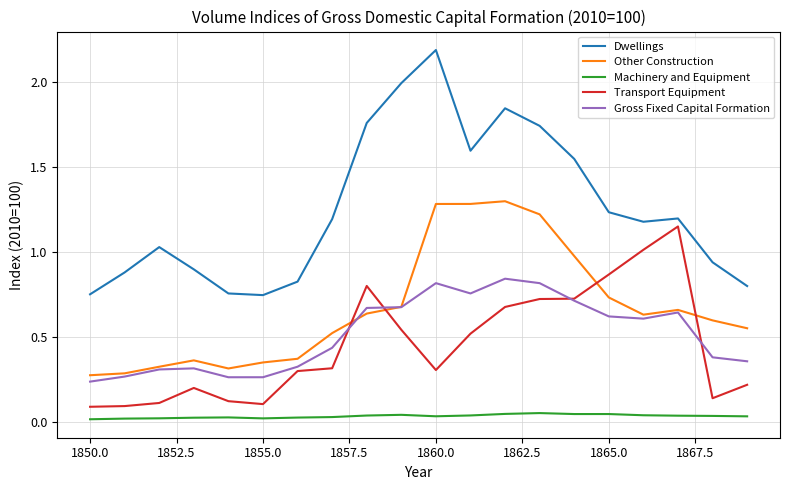

How many intersections are there between Other Construction and Transport Equipment?

4